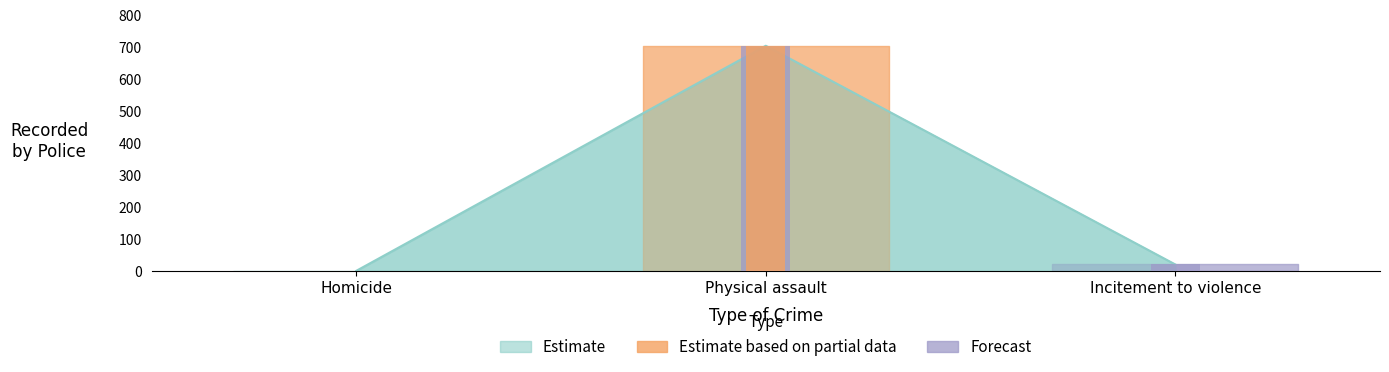

What is the smallest value displayed?

1